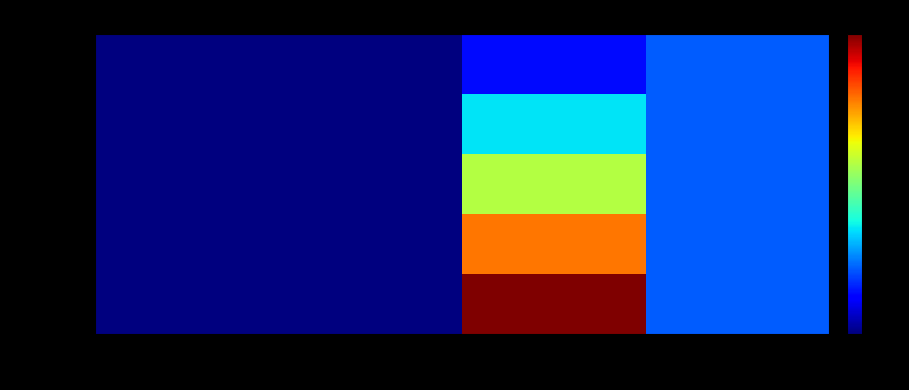

Which series changed the most between Monto bruto and Count?

ID 1-4